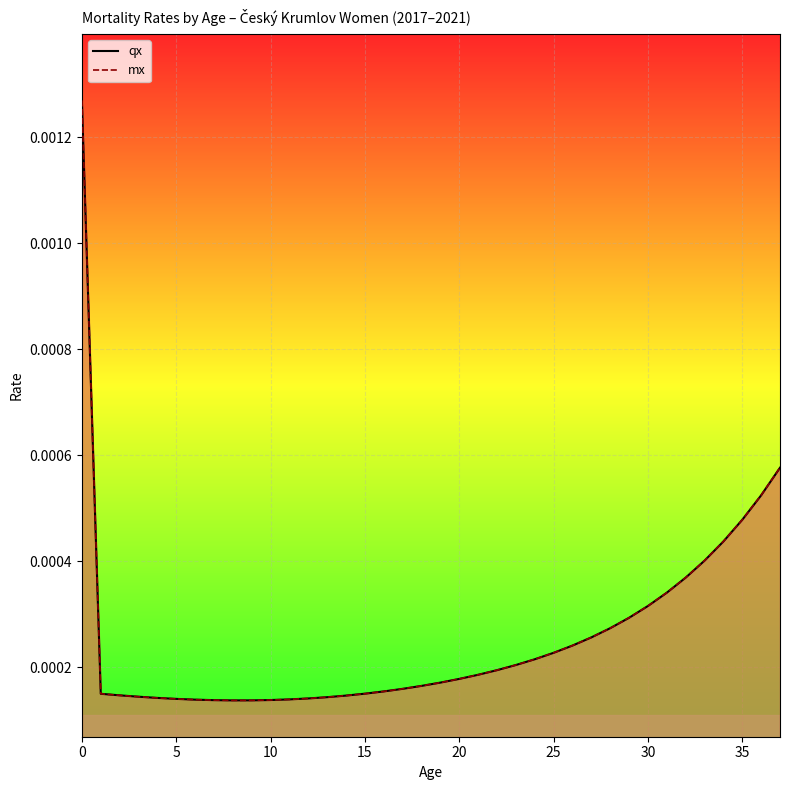

Which series has the largest range (max minus min)?

mx